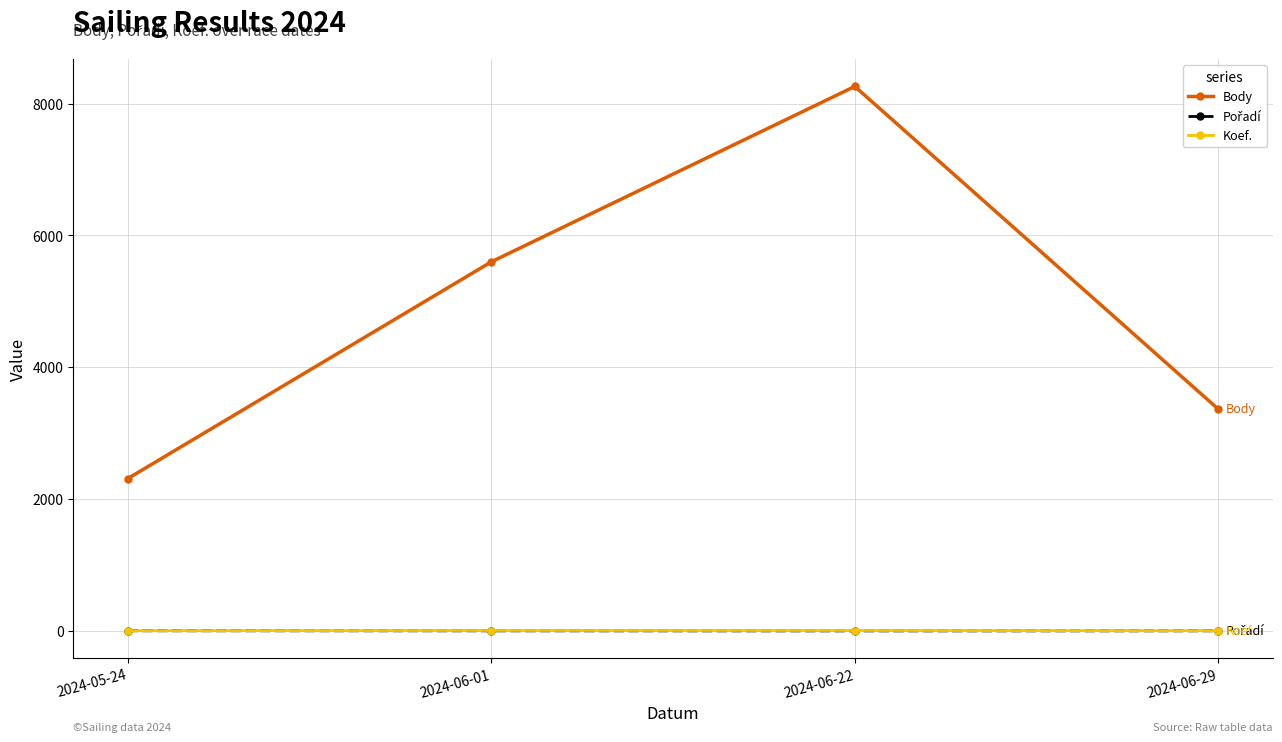

What is the value of the Koef. point at the 3rd from the left?

7